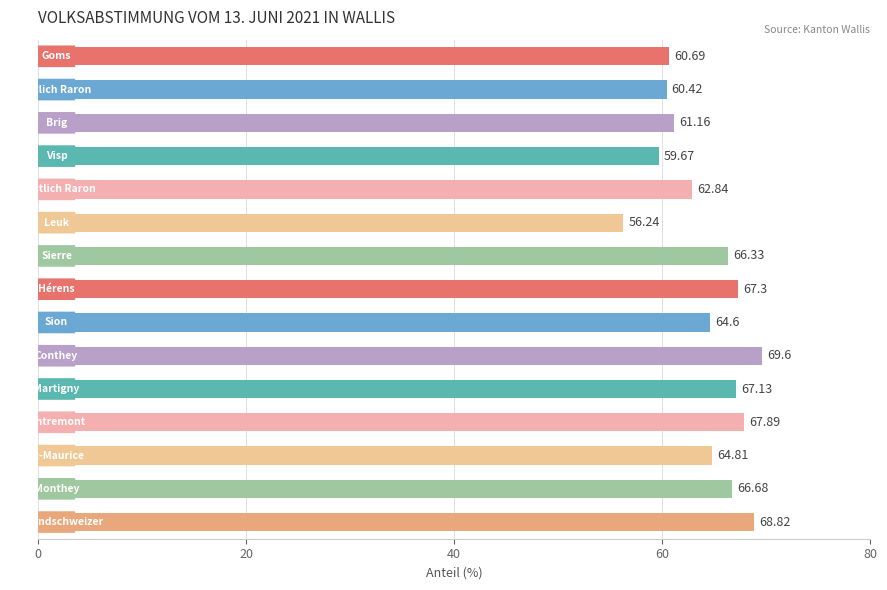

How many bars are there in total?

15